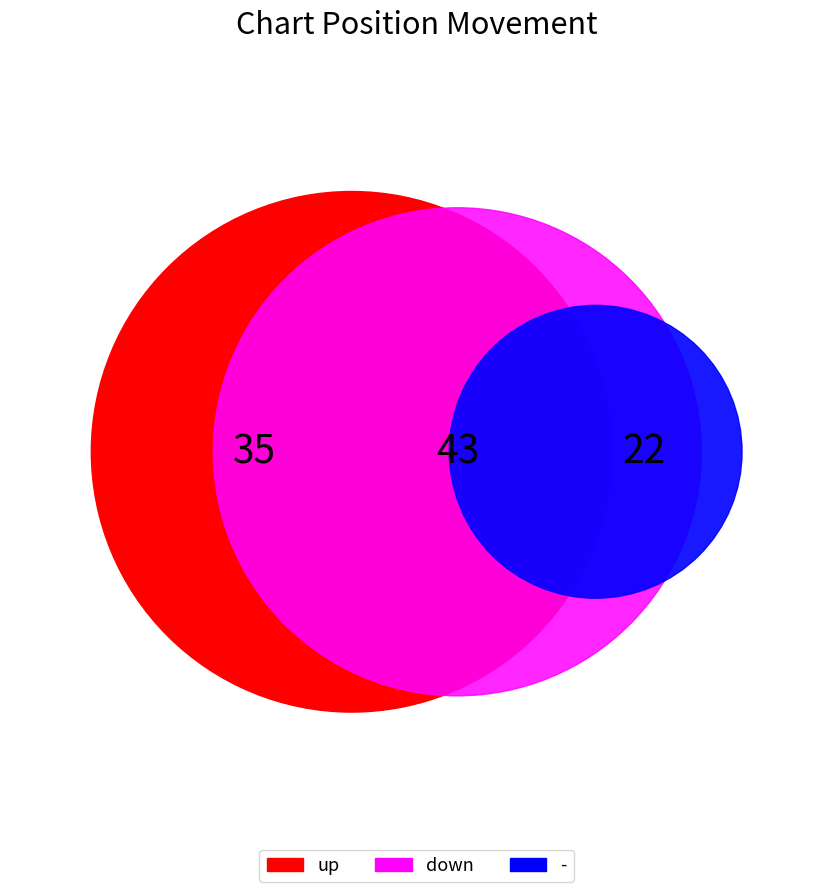

Rank the categories by value from highest to lowest.

down, up, -